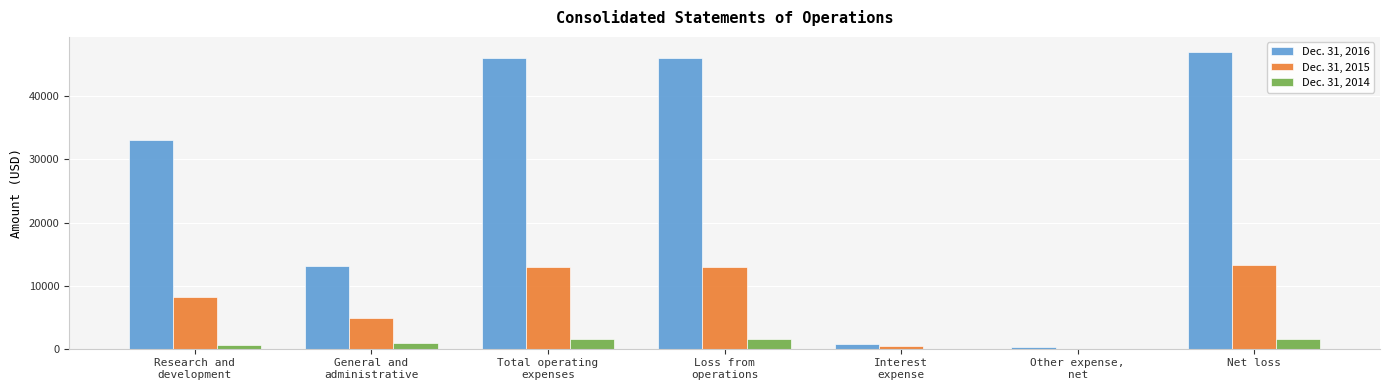

What is the spread (max minus min) of values at Research and
development?

32370